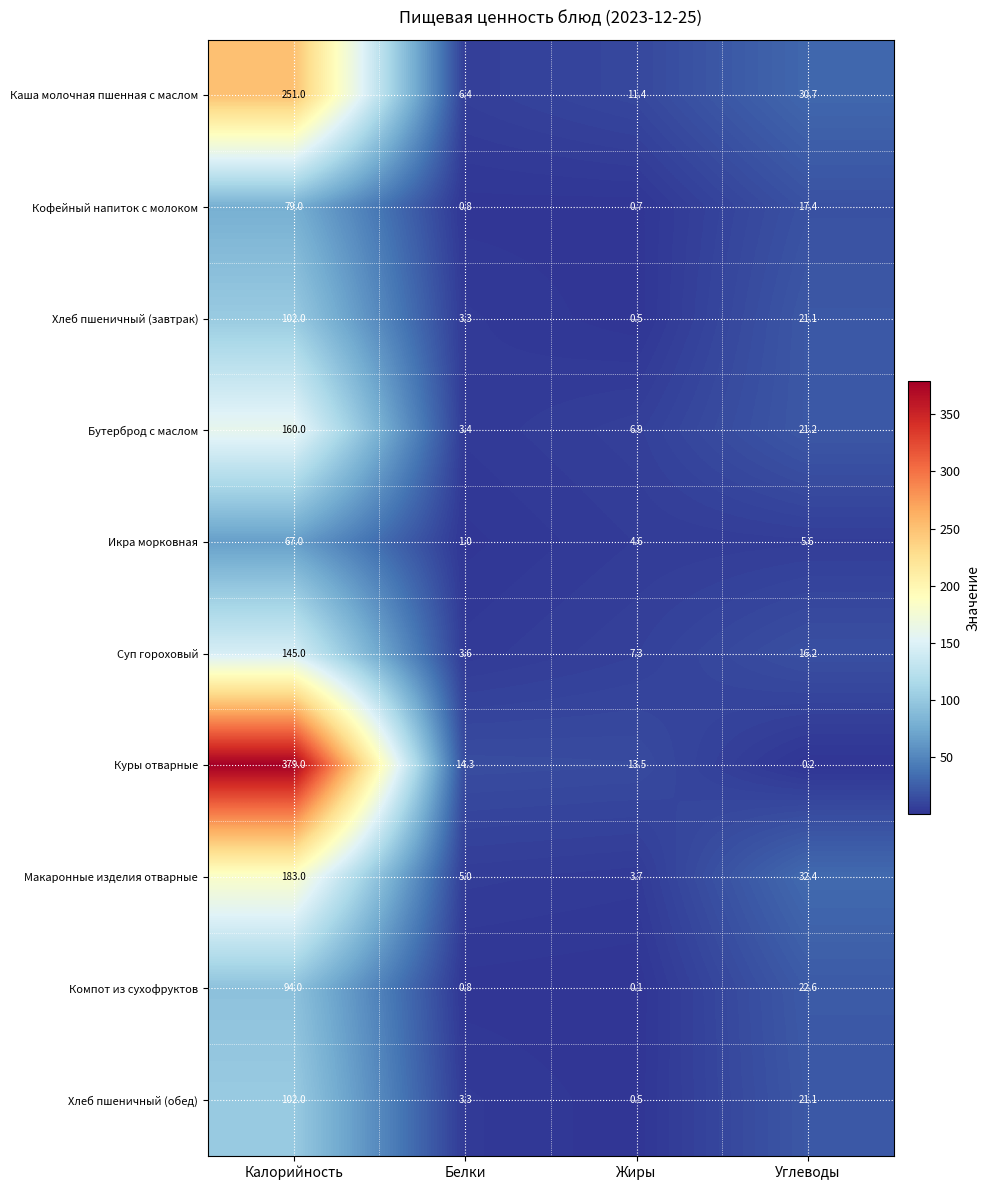

Which category has the highest value across all series?

Калорийность